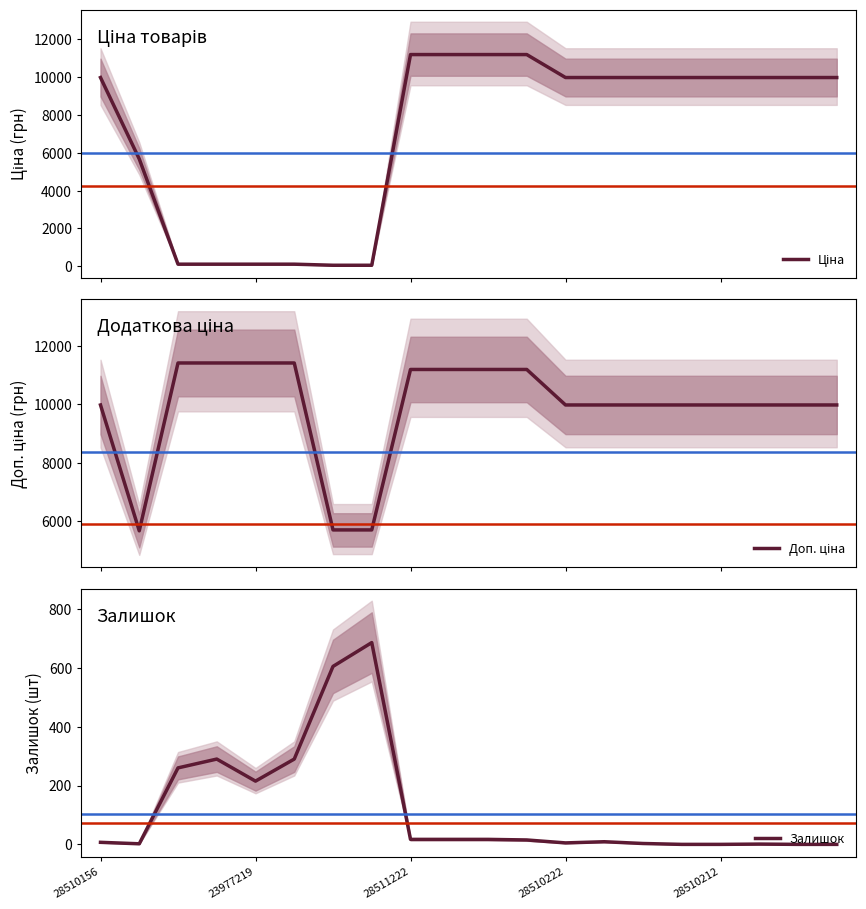

The value of Залишок at 28510212 is 0.0. True or false?

True